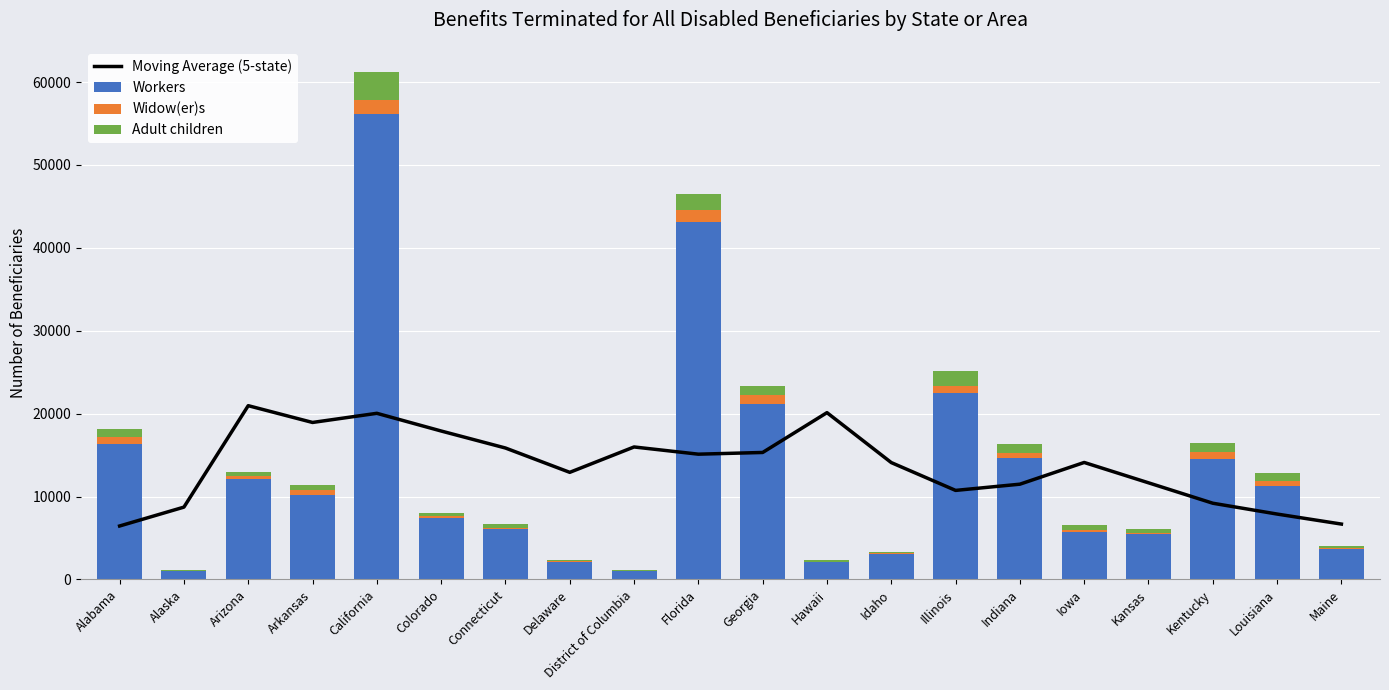

At which category does the chart reach its peak across all series?

California